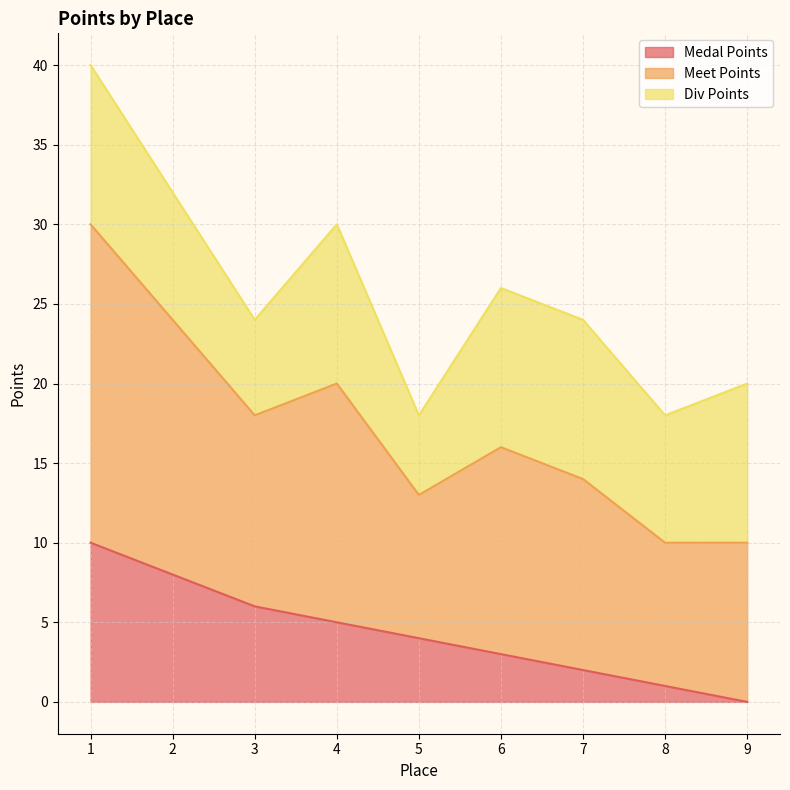

Where is the first local minimum for Meet Points?

3